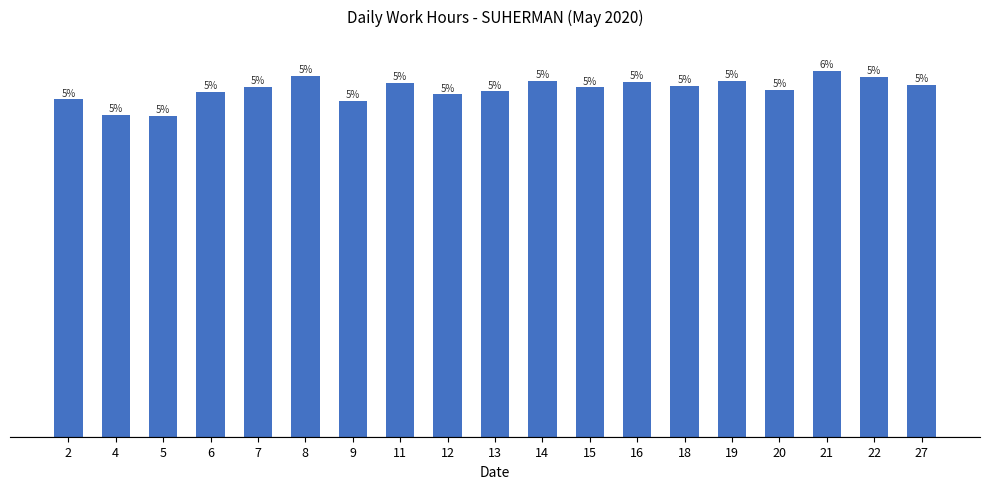

Does the chart contain any negative values?

No